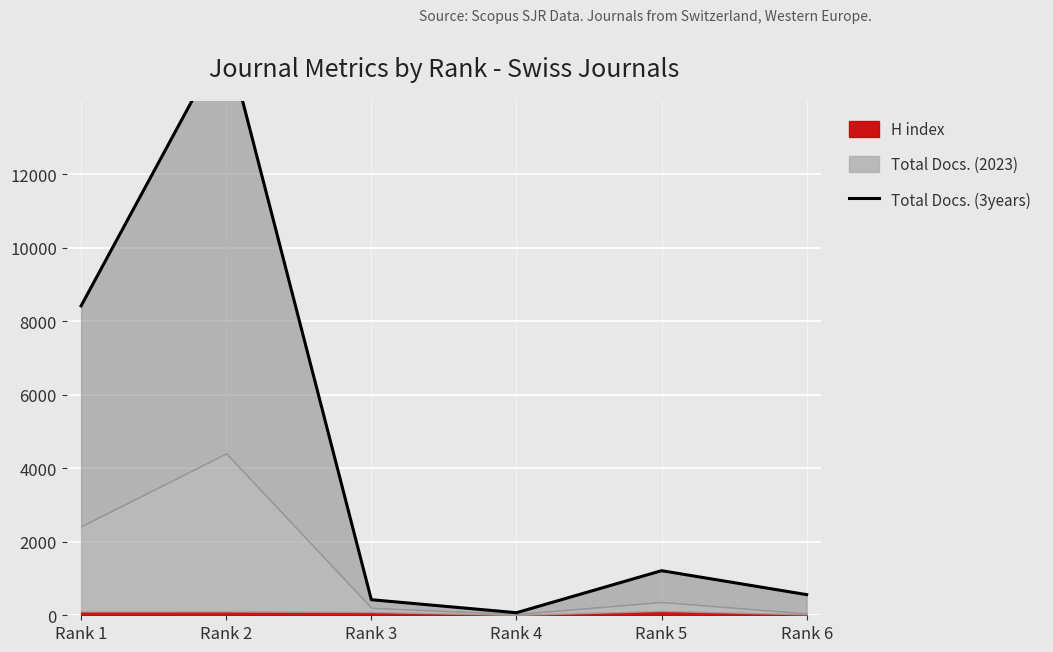

How many categories are shown in the chart?

6